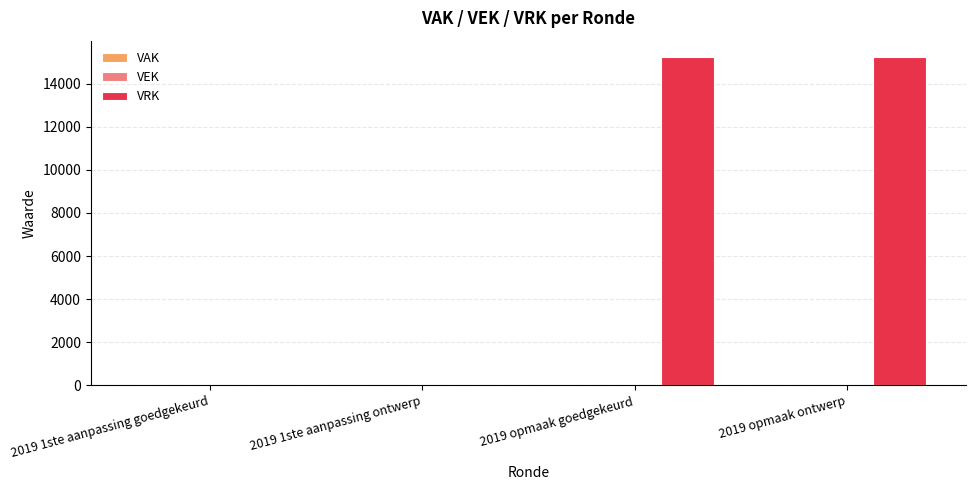

Are the bars horizontal?

No